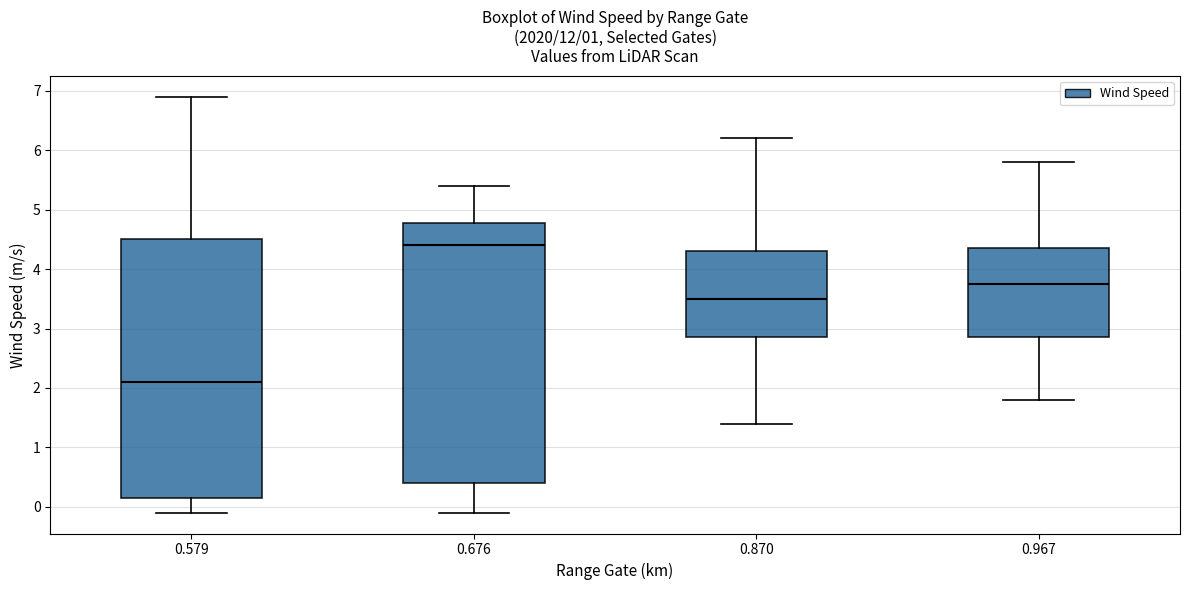

Which box's median line is the lowest?

0.579